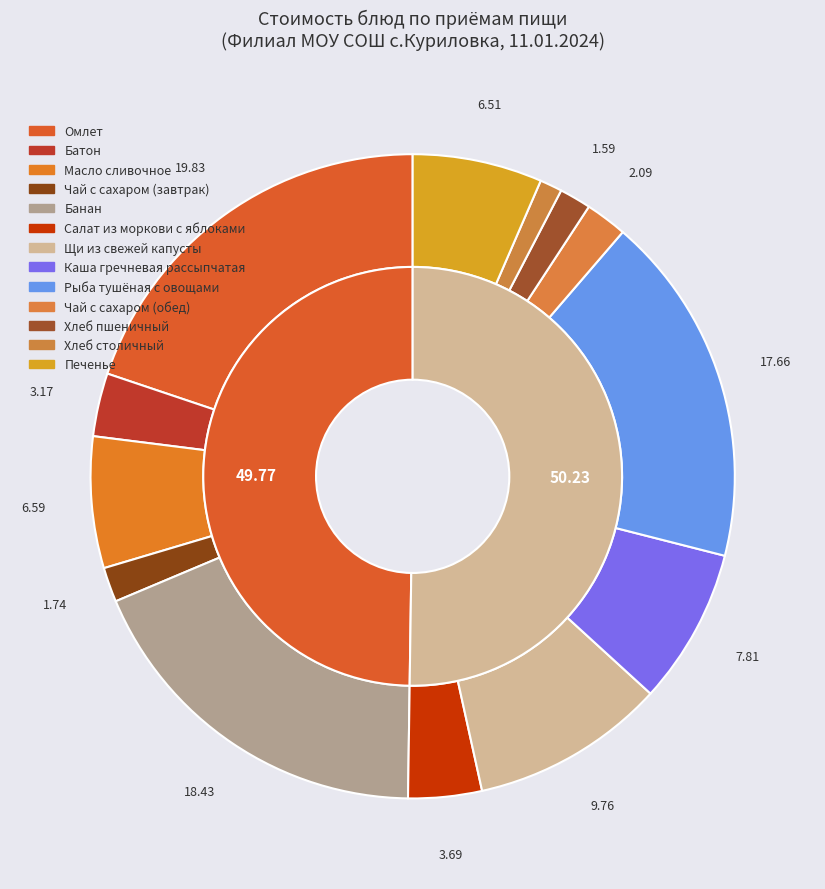

How many segments does this pie chart have?

13